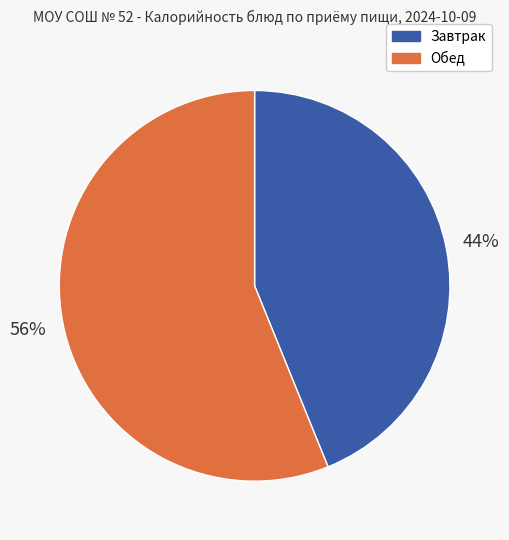

To the nearest percent, what is the combined percentage of Завтрак and Обед?

100%